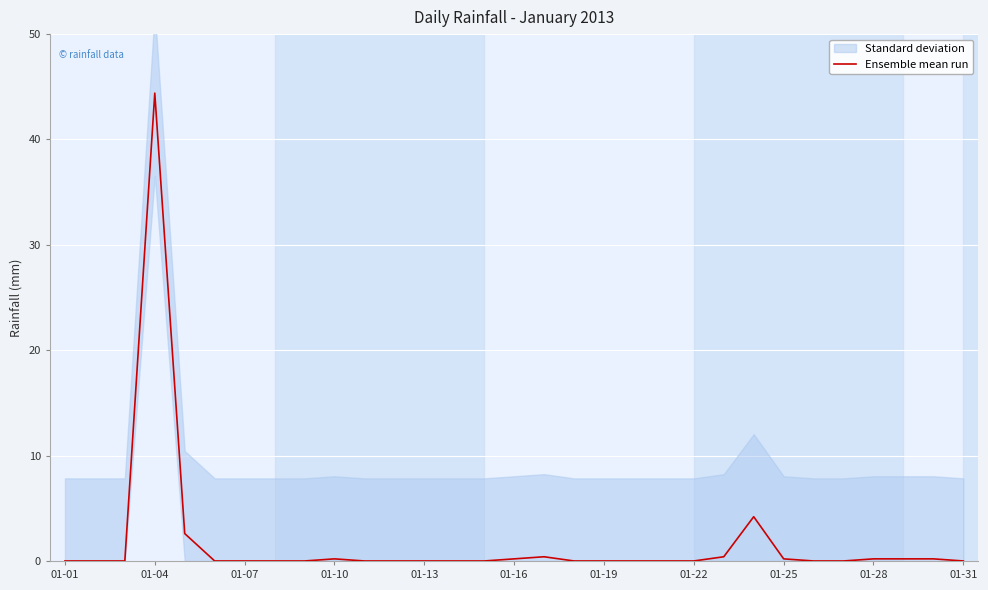

At which label does Ensemble mean run reach its peak?

01-04